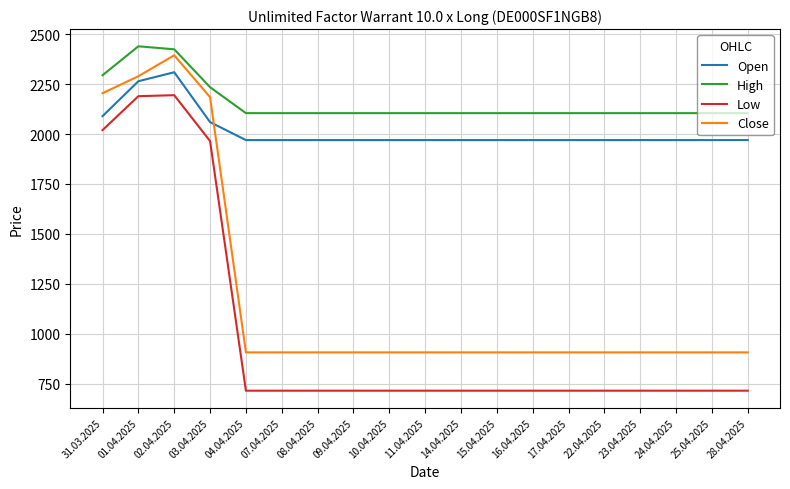

What is the approximate value of Low at 14.04.2025?

714